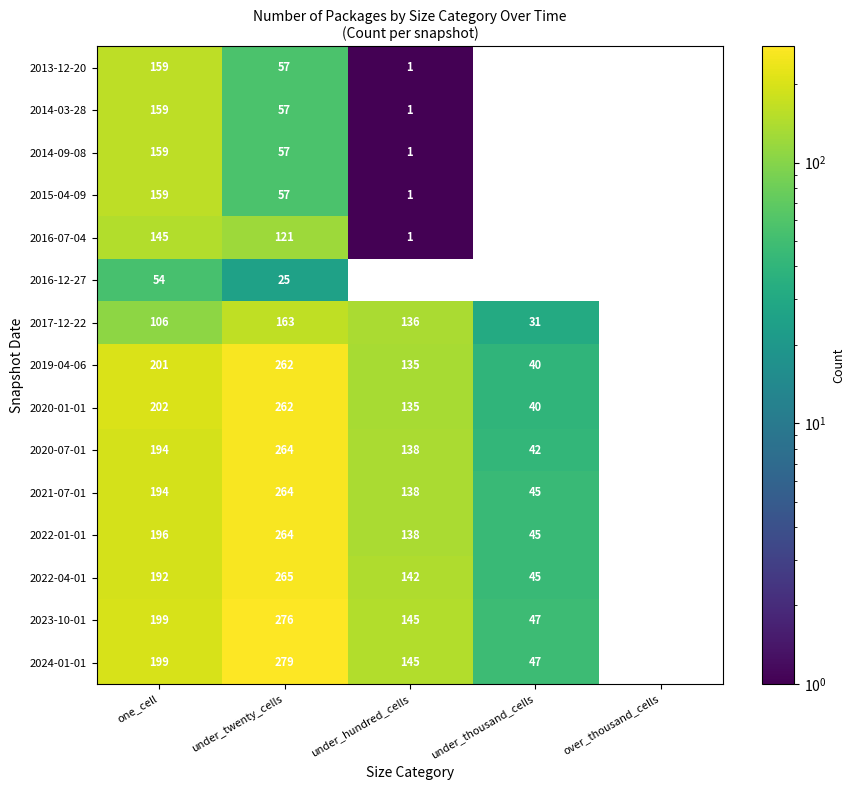

The 2022-01-01 series shows 282 at one_cell. True or false?

False